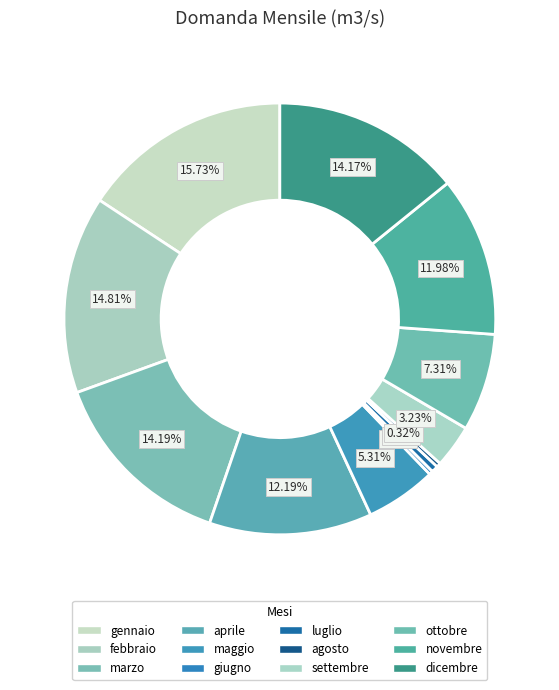

Which slice is the largest?

gennaio